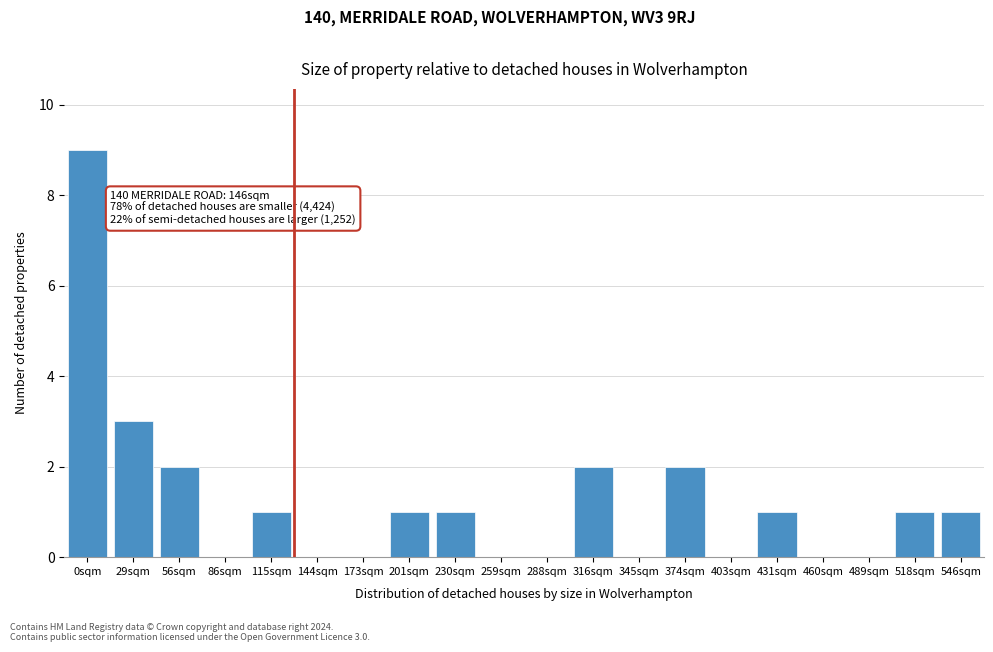

Reading right to left, what are all the values shown in this chart?

546sqm=1	518sqm=1	489sqm=0	460sqm=0	431sqm=1	403sqm=0	374sqm=2	345sqm=0	316sqm=2	288sqm=0	259sqm=0	230sqm=1	201sqm=1	173sqm=0	144sqm=0	115sqm=1	86sqm=0	56sqm=2	29sqm=3	0sqm=9